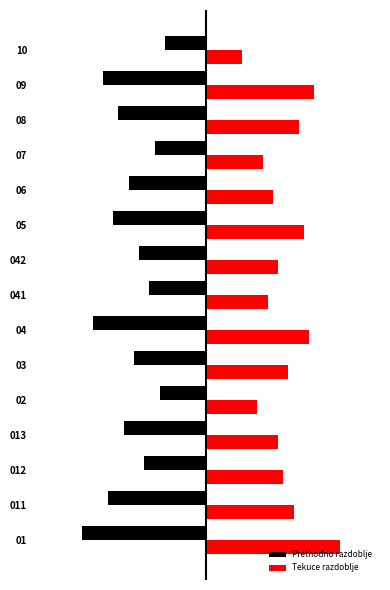

What is the sum of all Tekuce razdoblje values?

1165